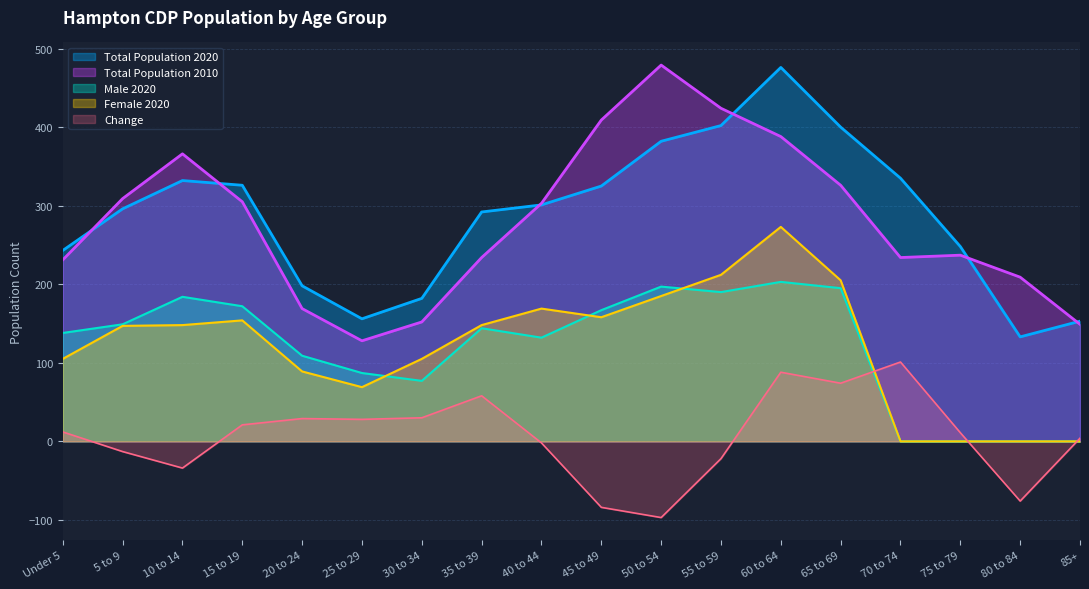

At which label does Male 2020 reach its minimum?

70 to 74